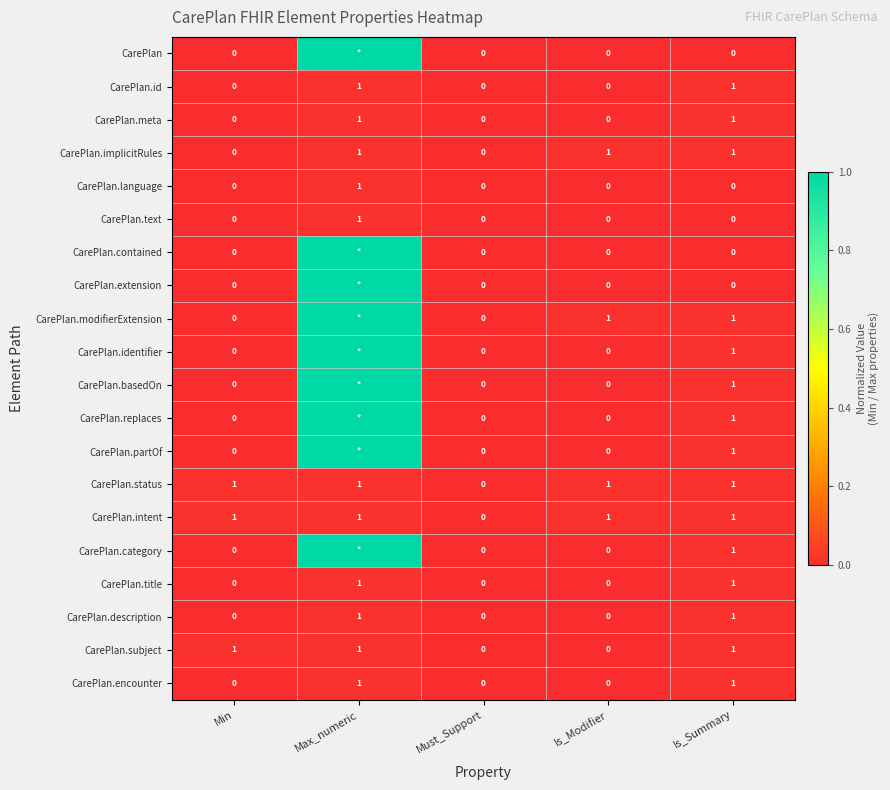

What is the difference between the CarePlan.subject values at Must_Support and Is_Summary?

1.0